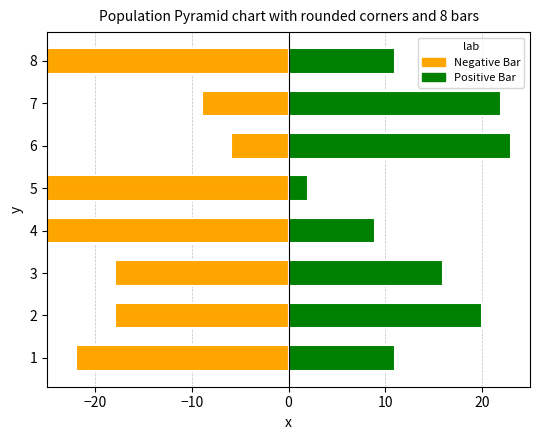

What is the maximum value shown in the chart?

23